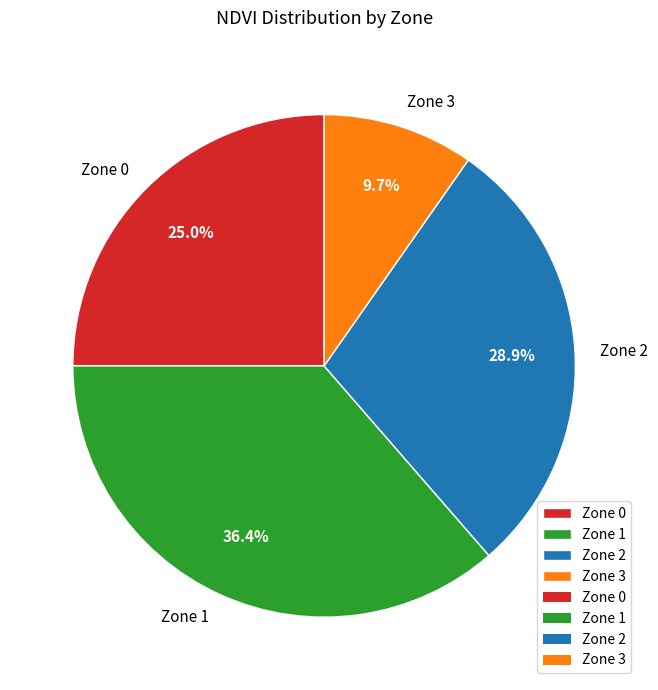

Which slice is the smallest?

Zone 3